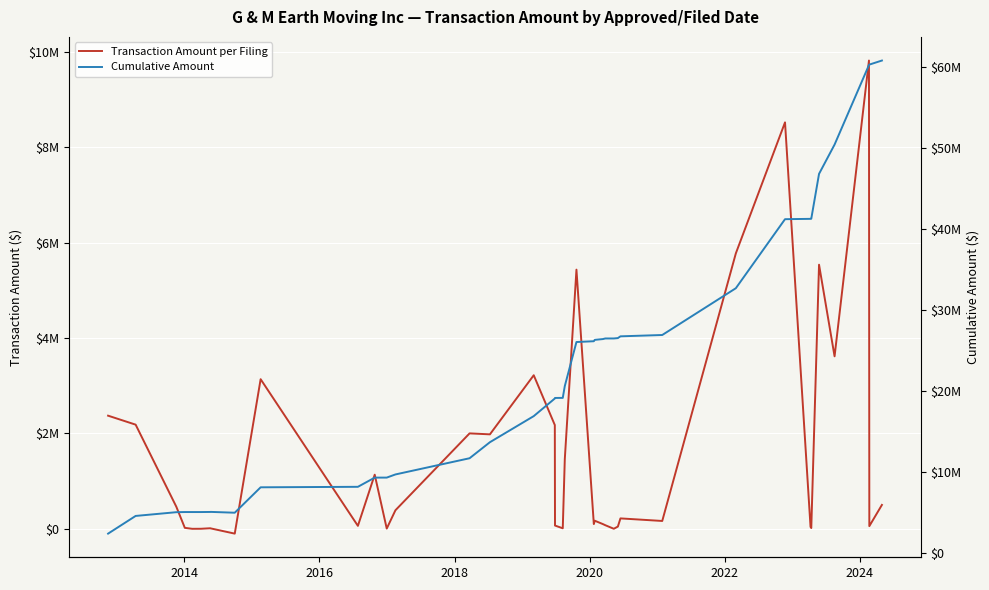

Is the value of Cumulative Amount at 12 greater than the value of Transaction Amount per Filing at 25?

Yes